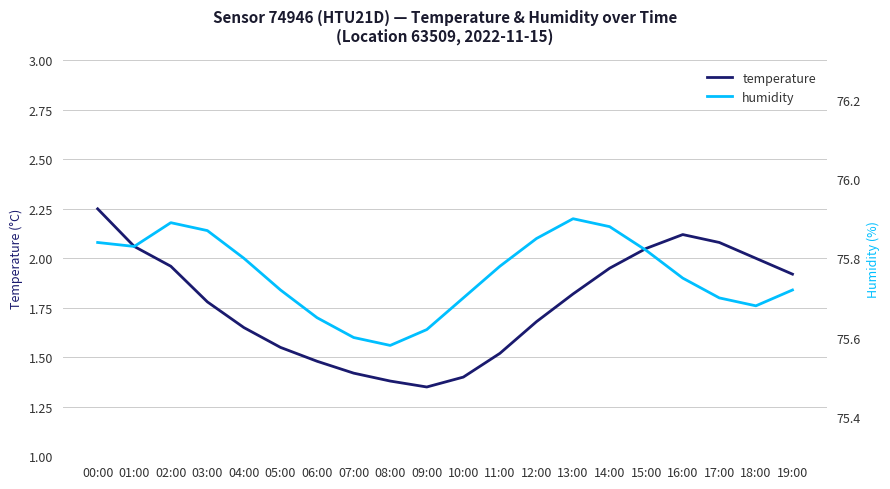

Reading left to right, list all the values displayed in this chart.

temperature: 2.2	2.1	2.0	1.8	1.6	1.6	1.5	1.4	1.4	1.4	1.4	1.5	1.7	1.8	1.9	2.0	2.1	2.1	2.0	1.9
humidity: 75.8	75.8	75.9	75.9	75.8	75.7	75.7	75.6	75.6	75.6	75.7	75.8	75.8	75.9	75.9	75.8	75.8	75.7	75.7	75.7